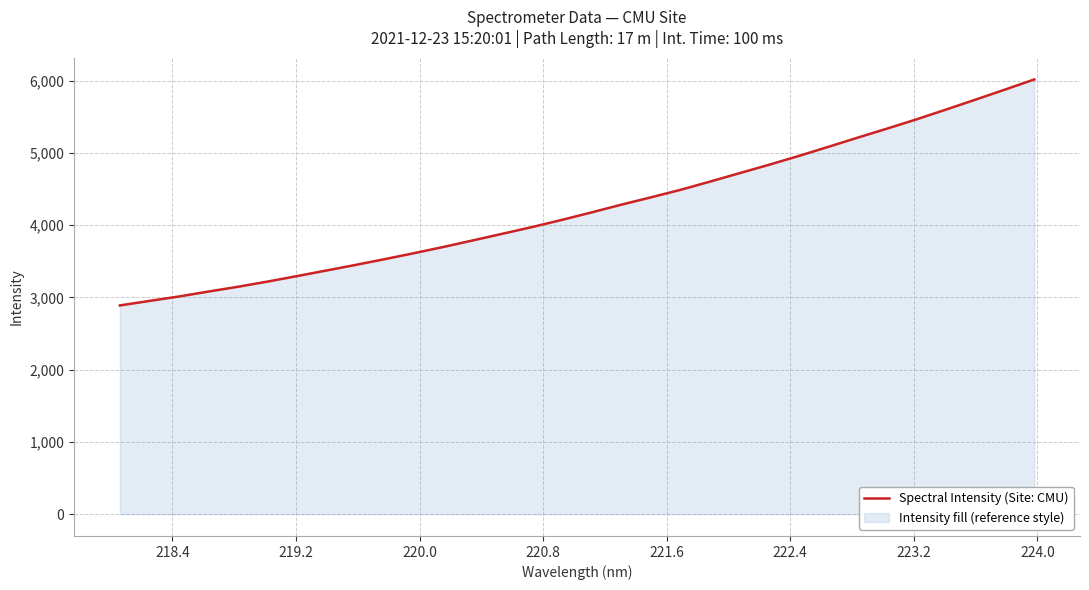

What is the value of the 8th point from the left?

3373.3